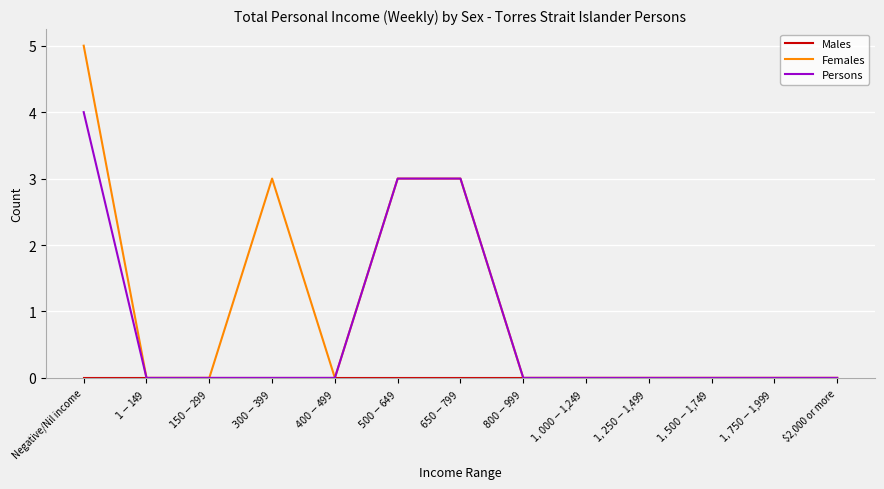

At which category is the sum across all series the highest?

Negative/Nil income